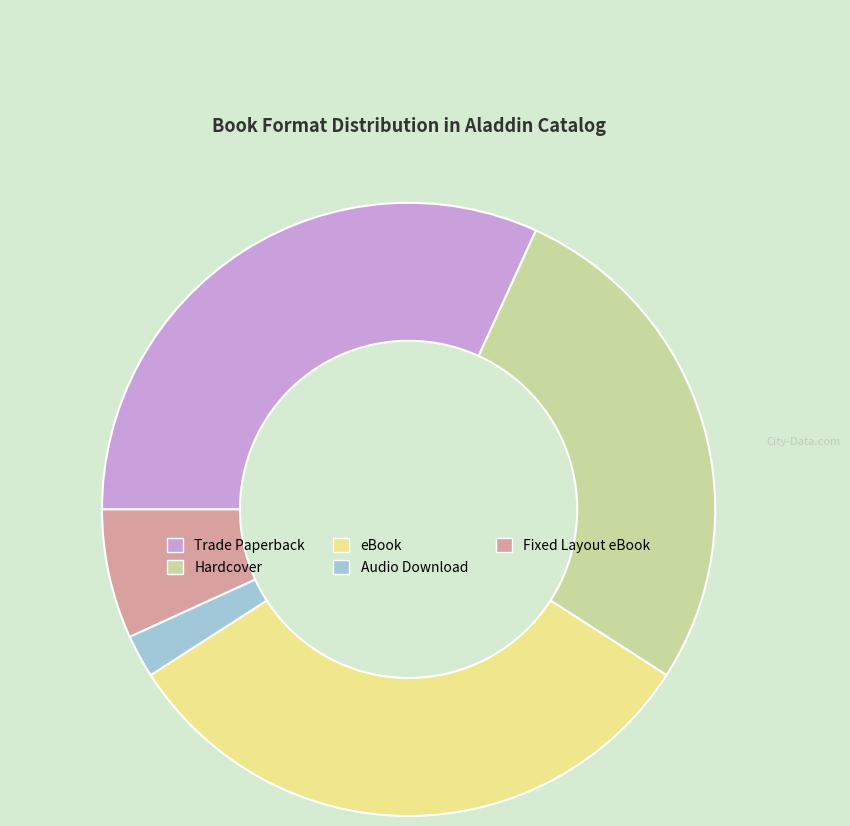

Combined, do Trade Paperback and Hardcover account for over 50%?

Yes